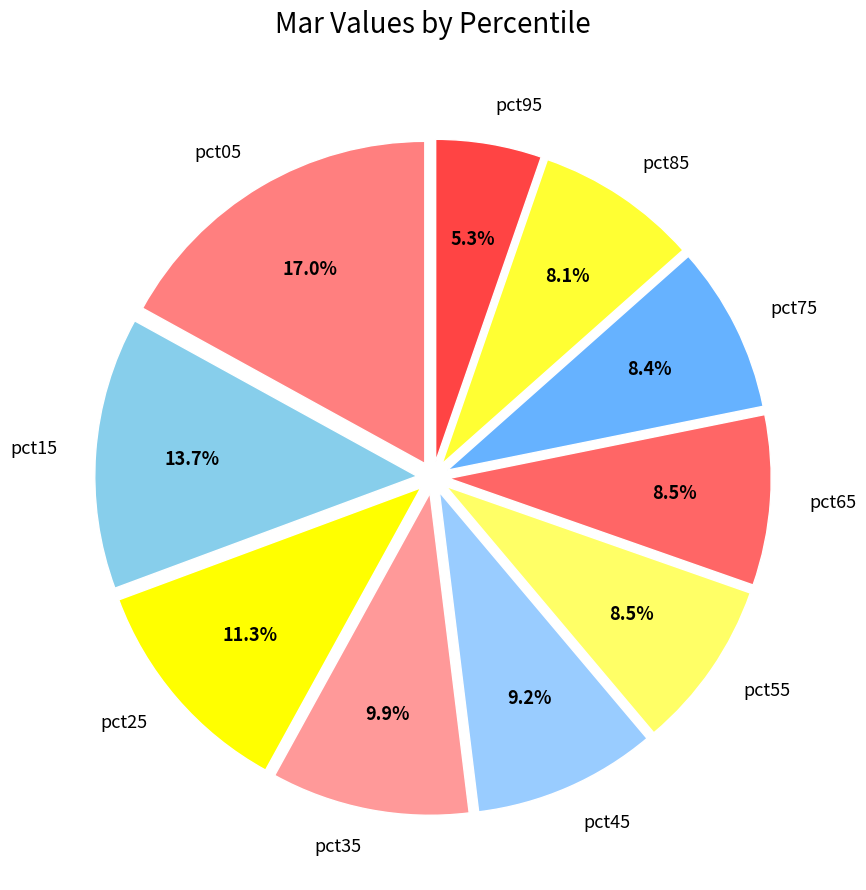

How many slices are in this pie chart?

10